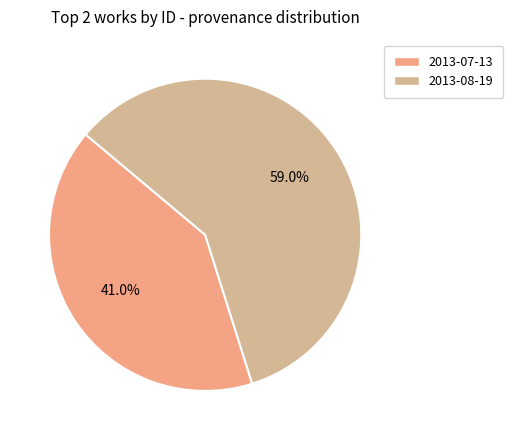

To the nearest percent, what portion does 2013-07-13 represent?

41%